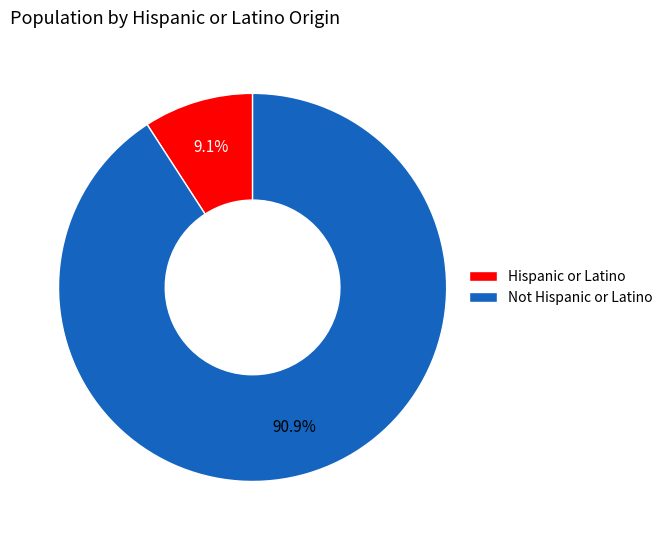

Is the sum of Hispanic or Latino and Not Hispanic or Latino greater than half?

Yes